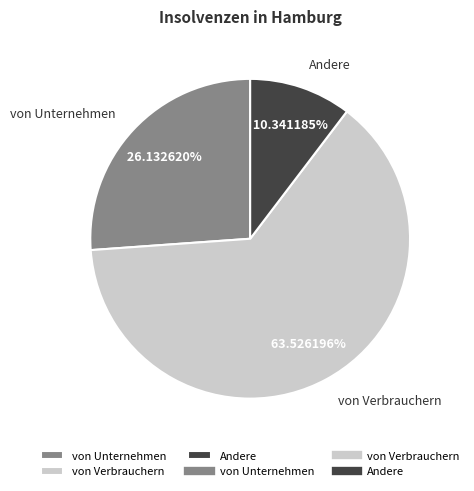

Between von Verbrauchern and Andere, which is larger?

von Verbrauchern